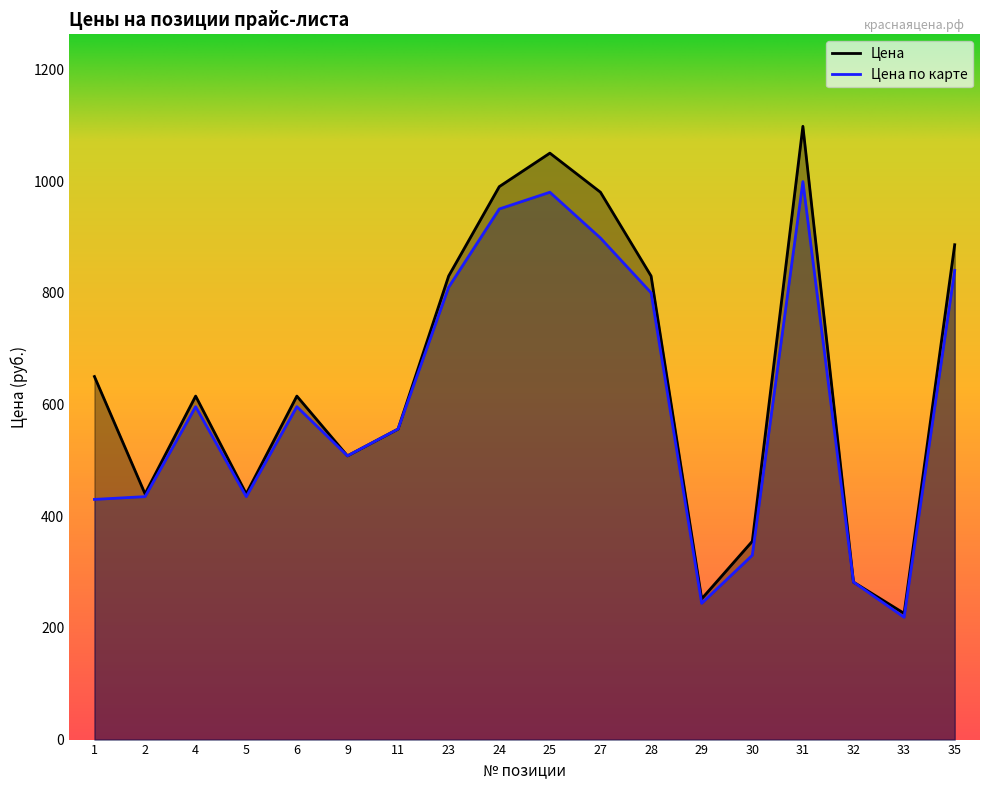

Which series has the largest total across all categories?

Цена